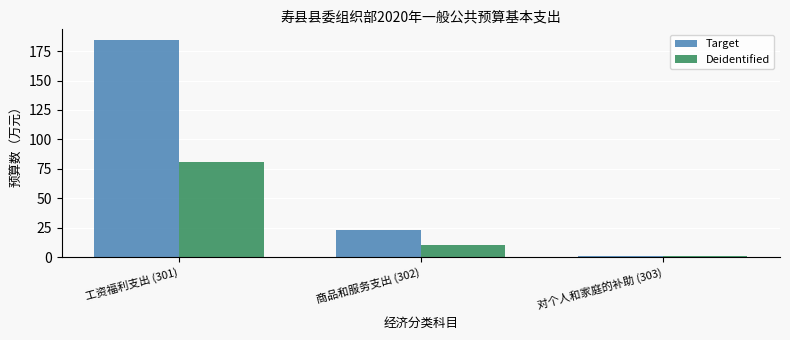

Reading right to left, what are all the values shown in this chart?

Target: 0.7	23.2	184.3
Deidentified: 0.7	10.0	80.5